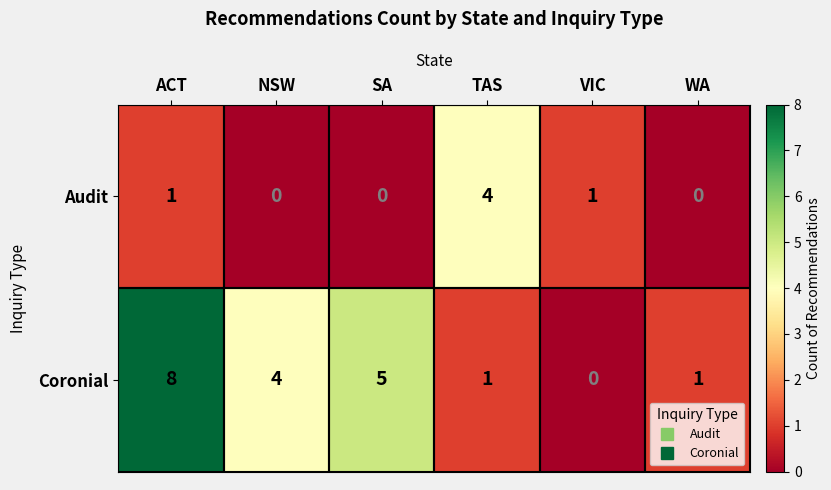

Which series has the widest spread of values?

Coronial